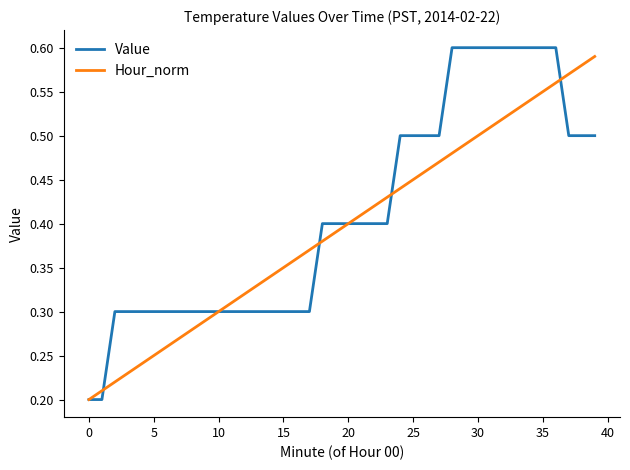

At which category is the sum across all series the highest?

36